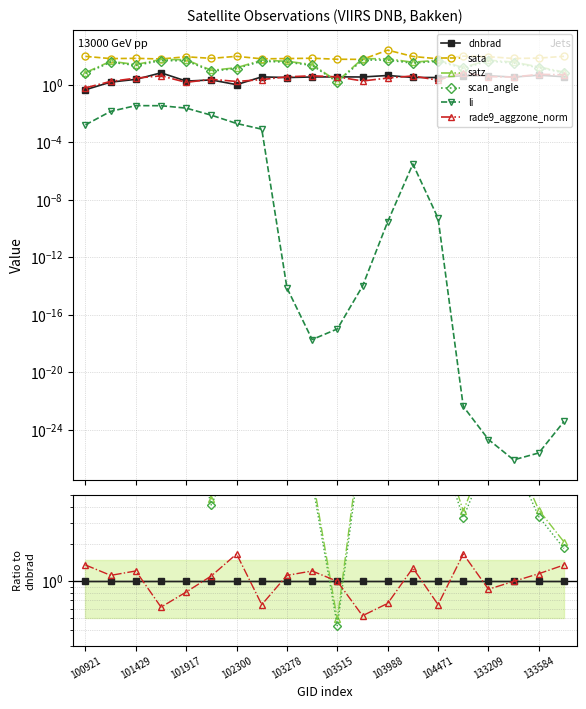

Rank the series at 104471 from highest to lowest value.

sata, satz, scan_angle, dnbrad, rade9_aggzone_norm, li